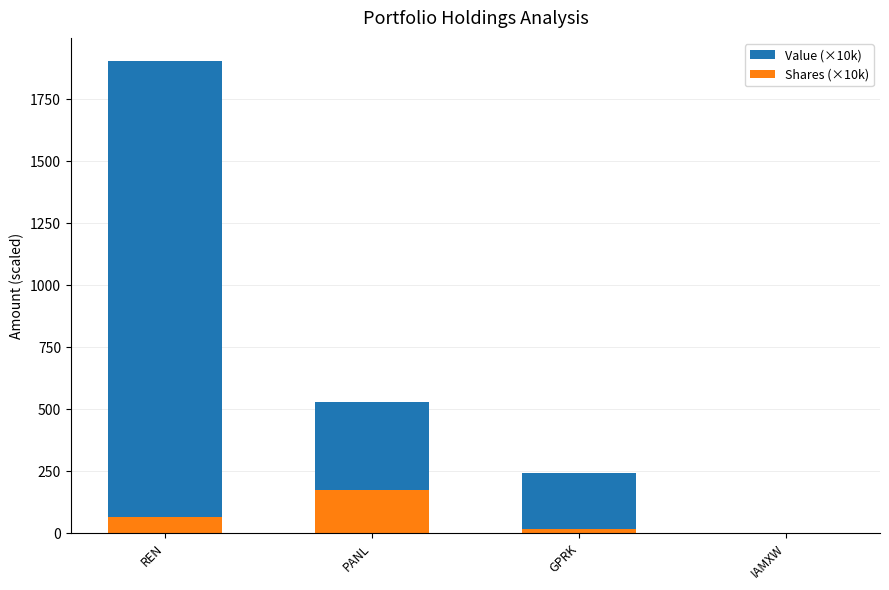

Which series changed the most between PANL and IAMXW?

Value (×10k)